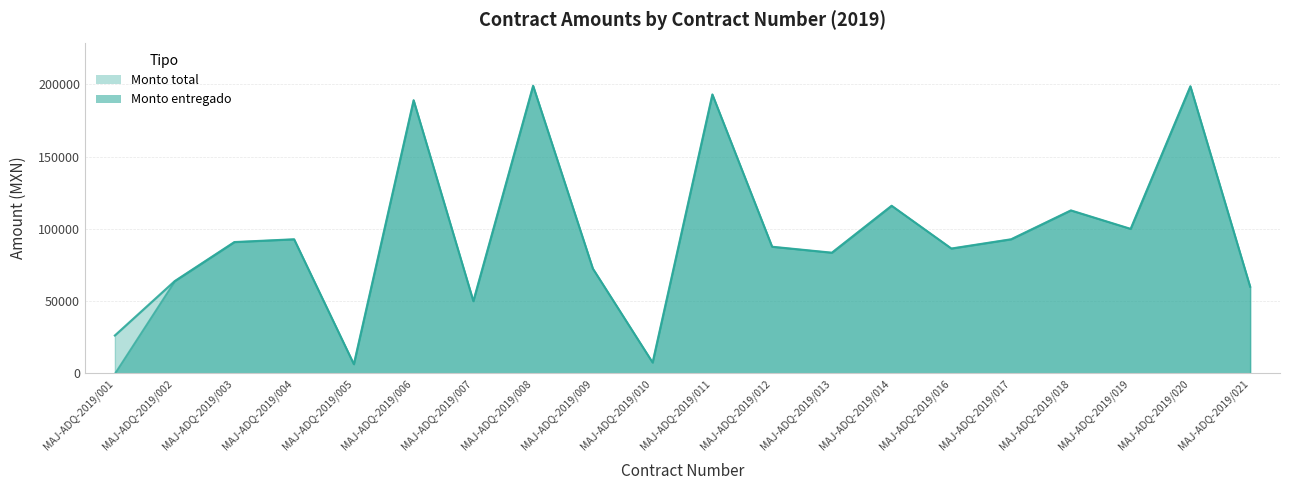

True or false: Monto entregado and Monto total cross at least once.

False